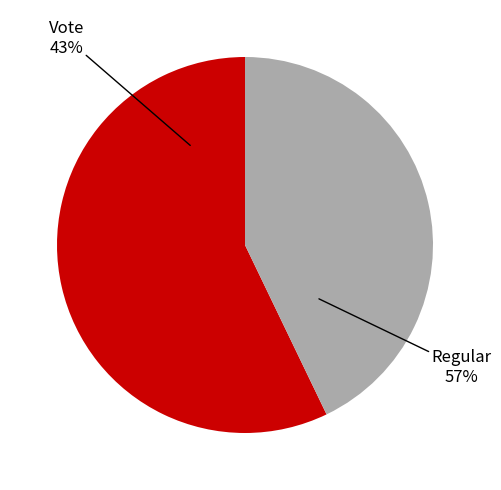

True or false: Vote accounts for 43% of the total.

True